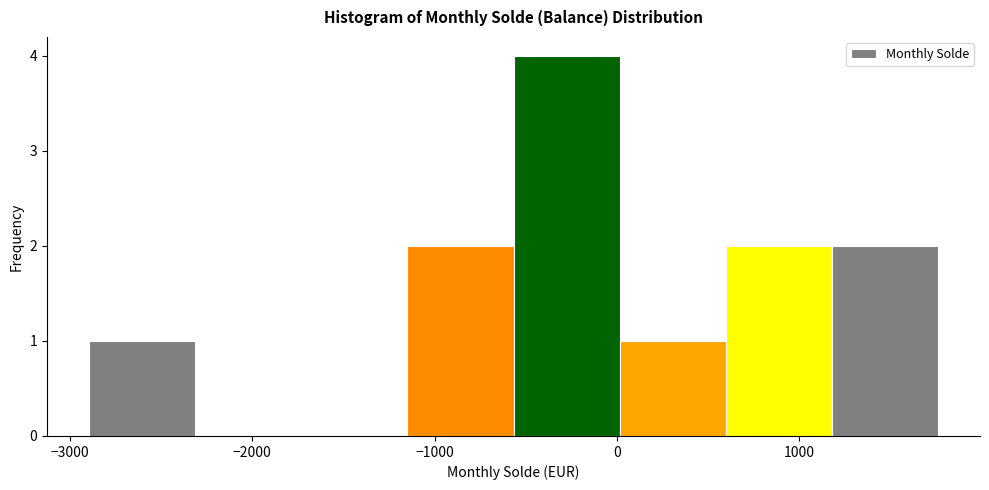

Reading left to right, transcribe this chart: for each bar, give the range it covers on the x-axis and its height. Neither the bar edges nor the heights are printed on the chart, so give them approximately, as read against the axes.

-2900 to -2300: 1
-2300 to -1700: 0
-1700 to -1100: 0
-1100 to -600: 2
-600 to 0: 4
0 to 600: 1
600 to 1200: 2
1200 to 1800: 2